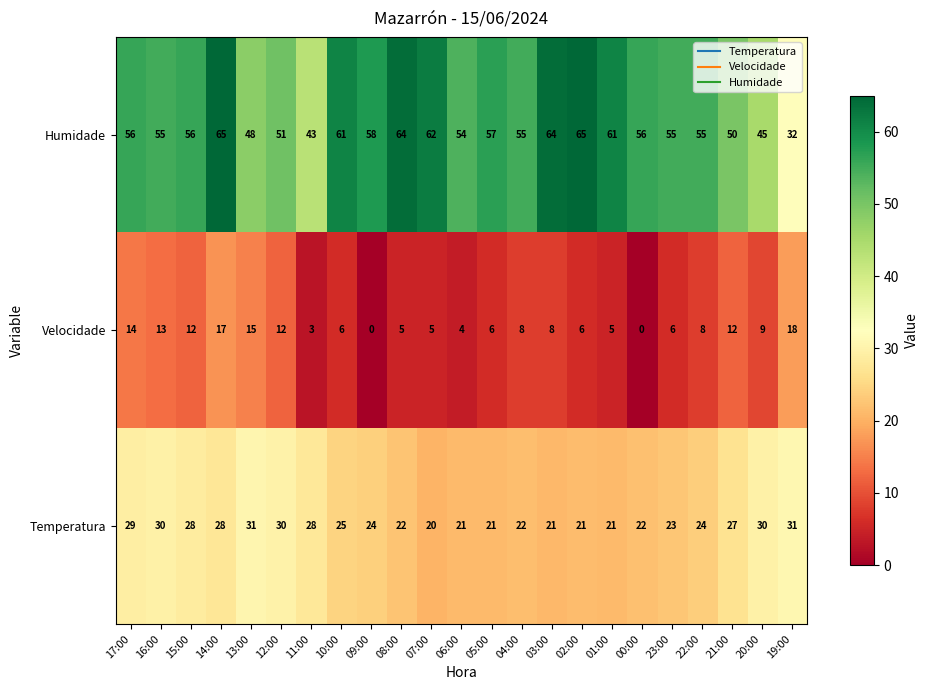

Which series changed the most between 11:00 and 20:00?

Velocidade